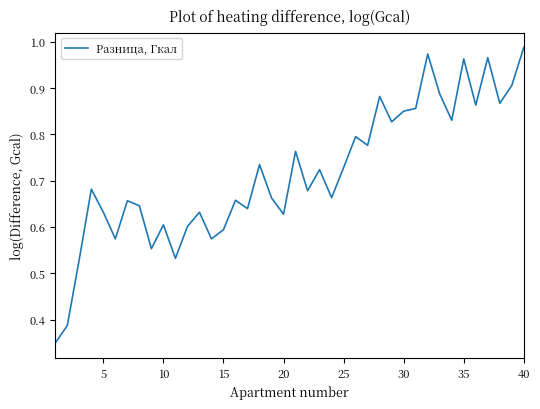

What is the value of the 29th point from the left?

0.8